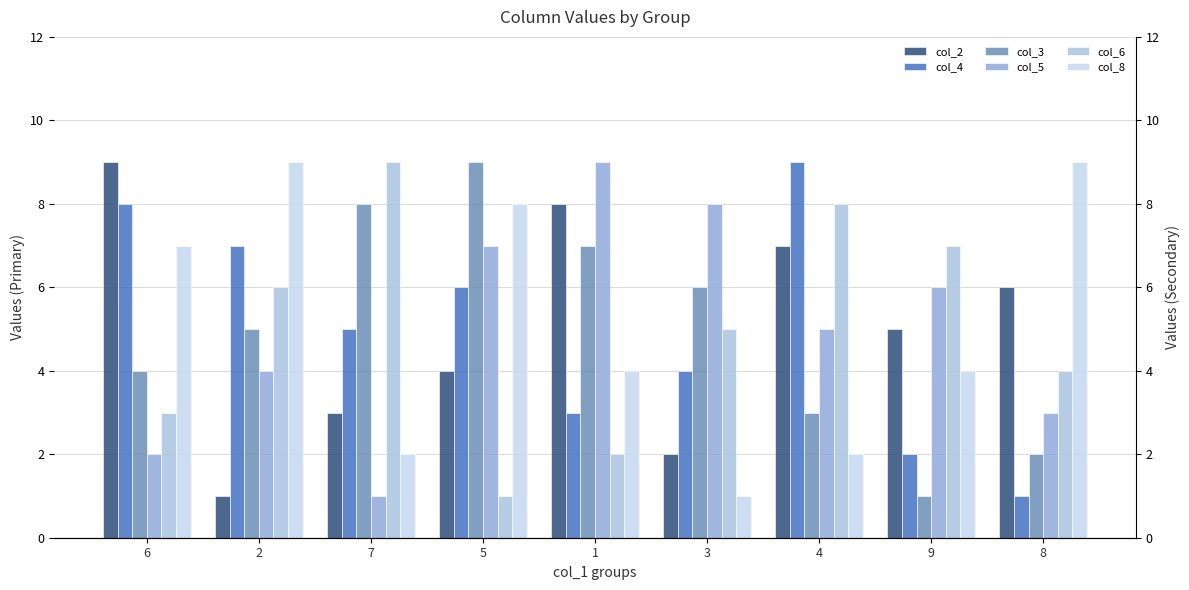

The col_8 series shows 15 at 2. True or false?

False